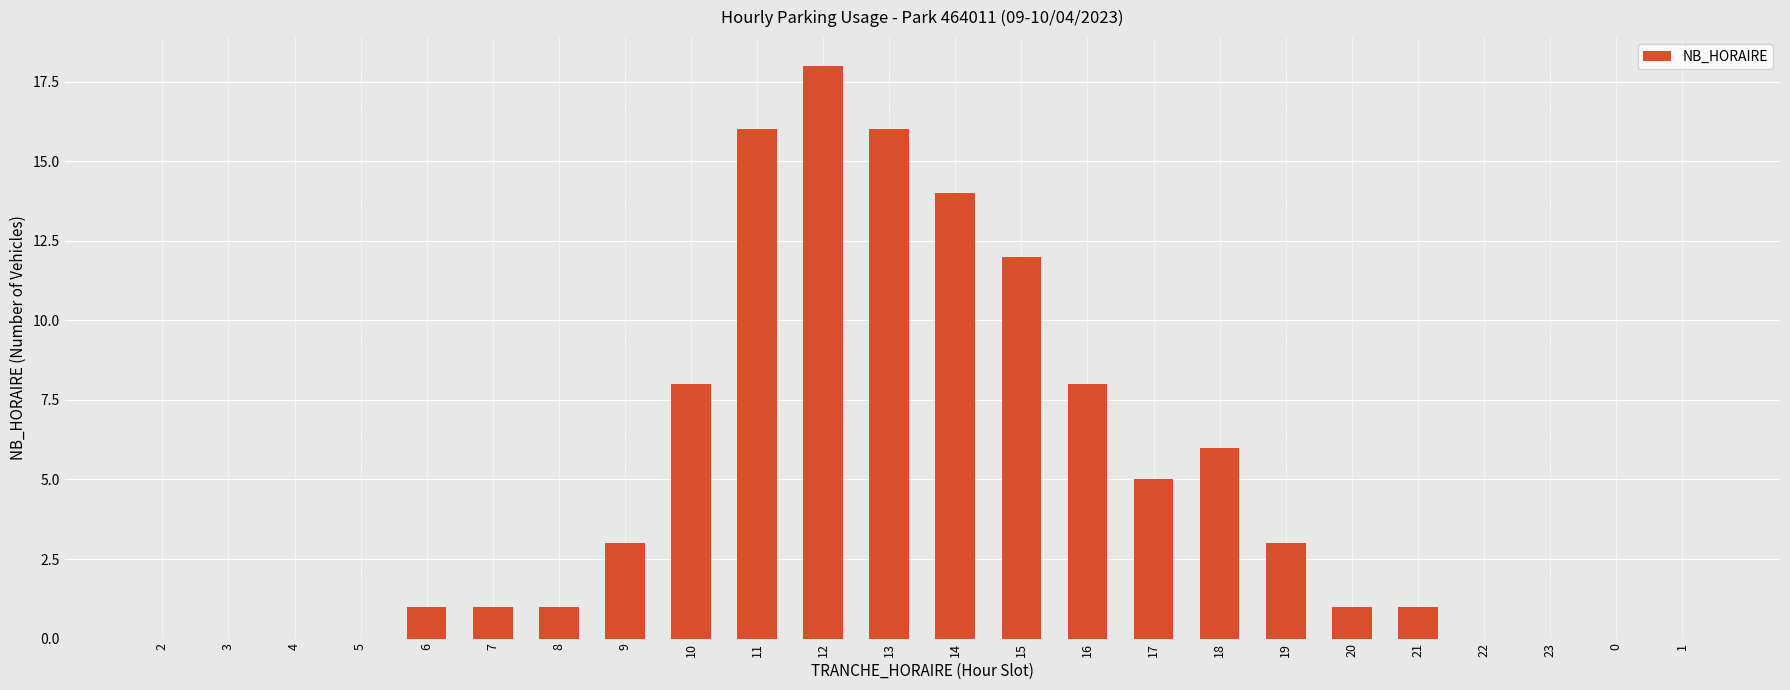

How many data points does each series have?

24